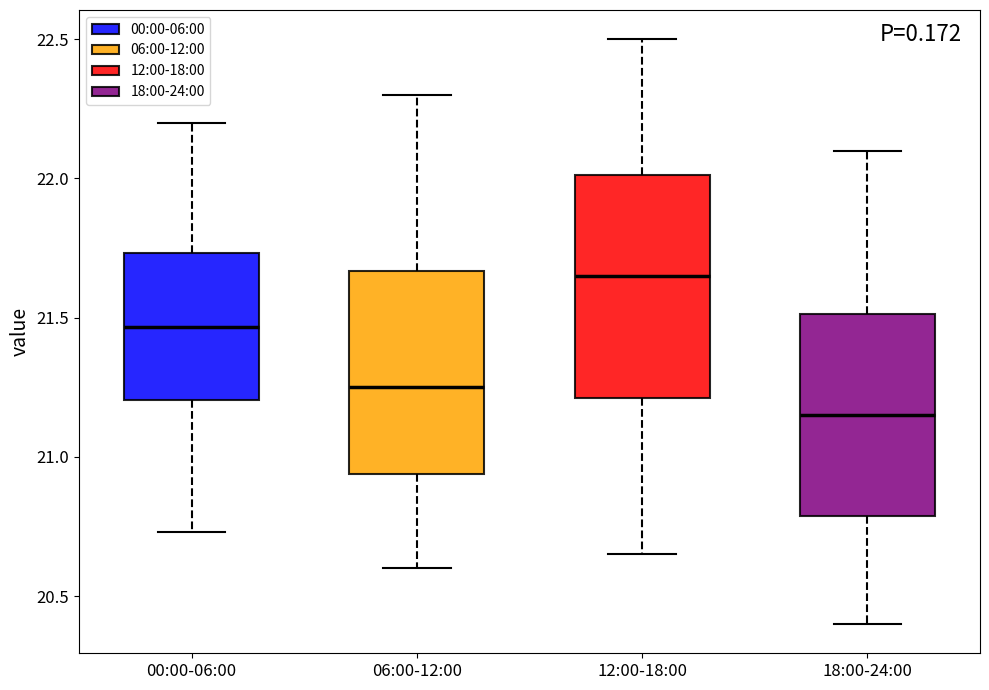

Where is the upper edge of the box for 00:00-06:00 on the y-axis? The values are not printed on the chart, so give them approximately, as read against the axis.

21.75